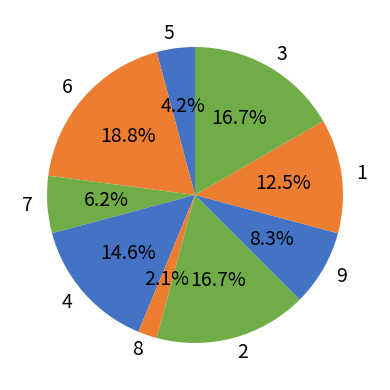

Combined, do 1 and 5 account for over 50%?

No